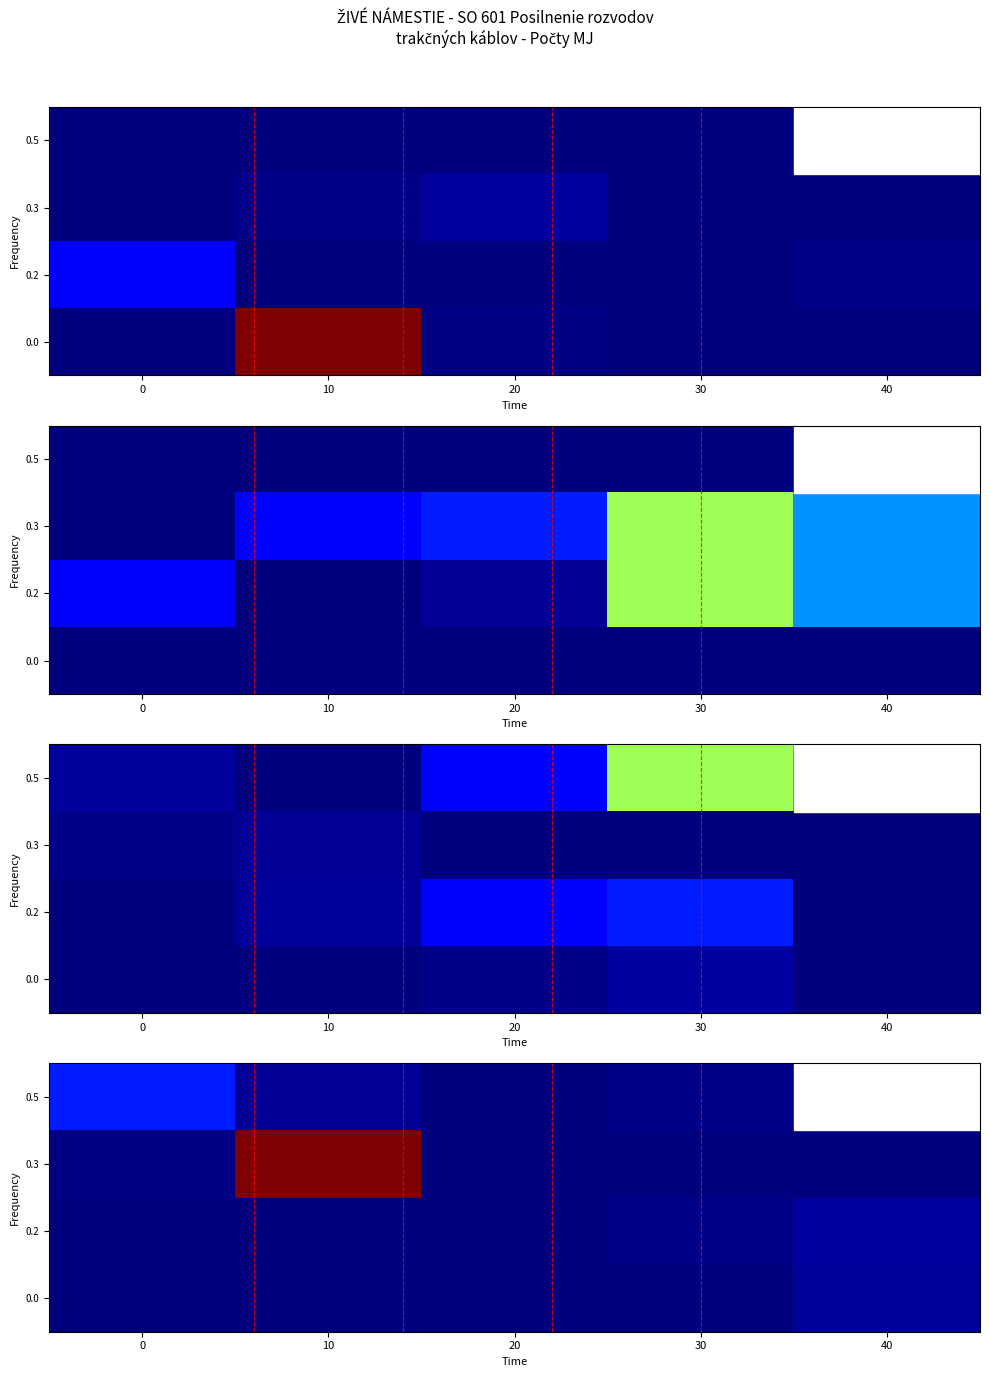

Rank the series by their maximum value, from highest to lowest.

0.3, 0.5, 0.2, 0.0